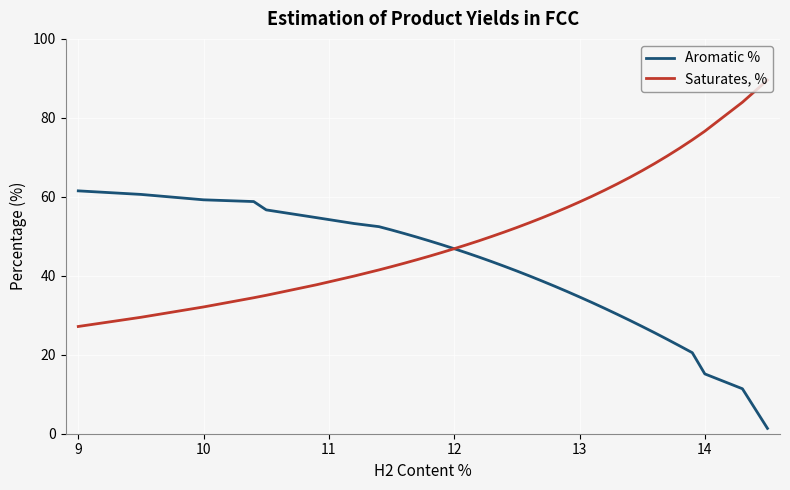

Which series has the largest total across all categories?

Saturates, %